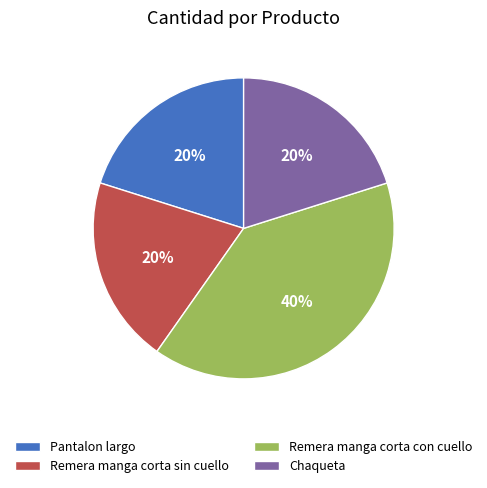

What is the largest slice in the pie chart?

Remera manga corta con cuello